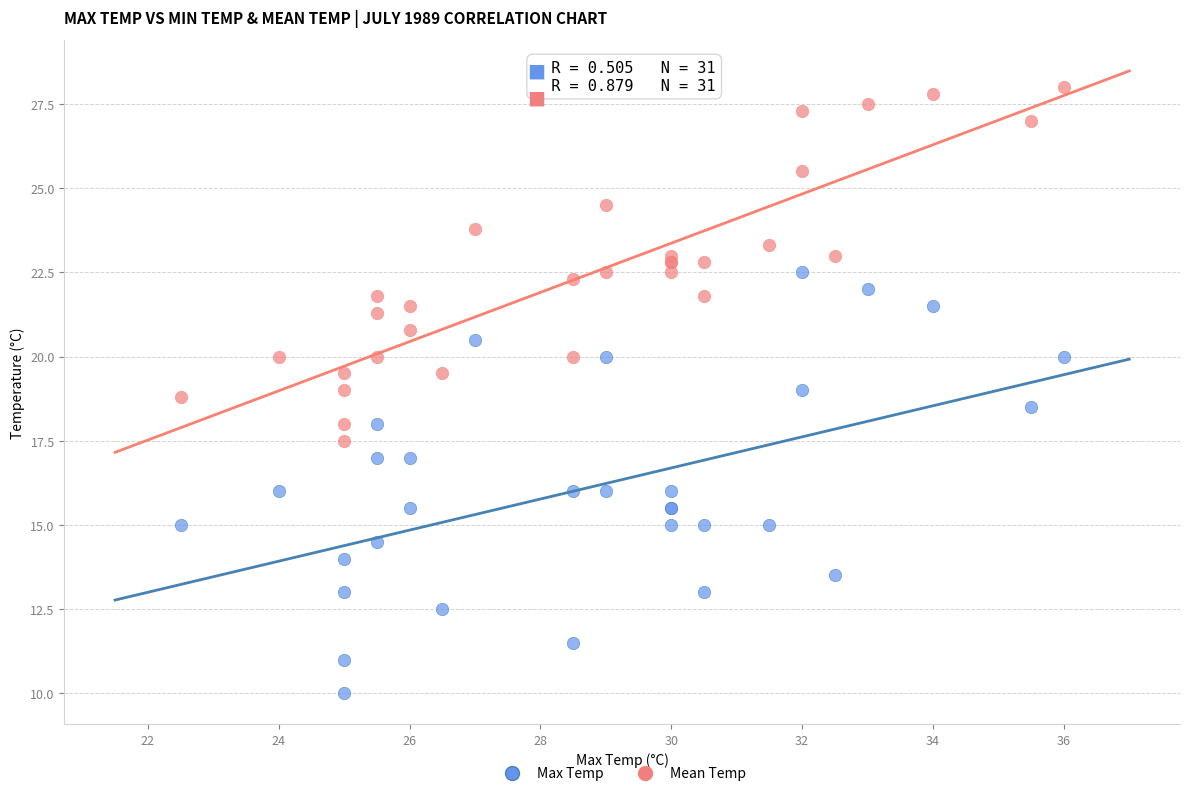

Which series reaches the maximum Y coordinate?

Mean Temp